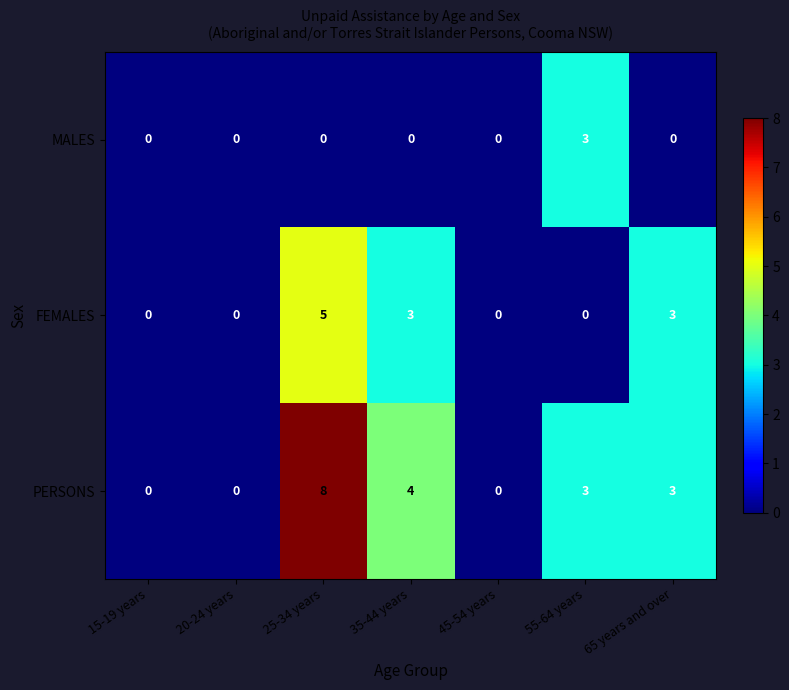

What is the sum of all FEMALES values?

11